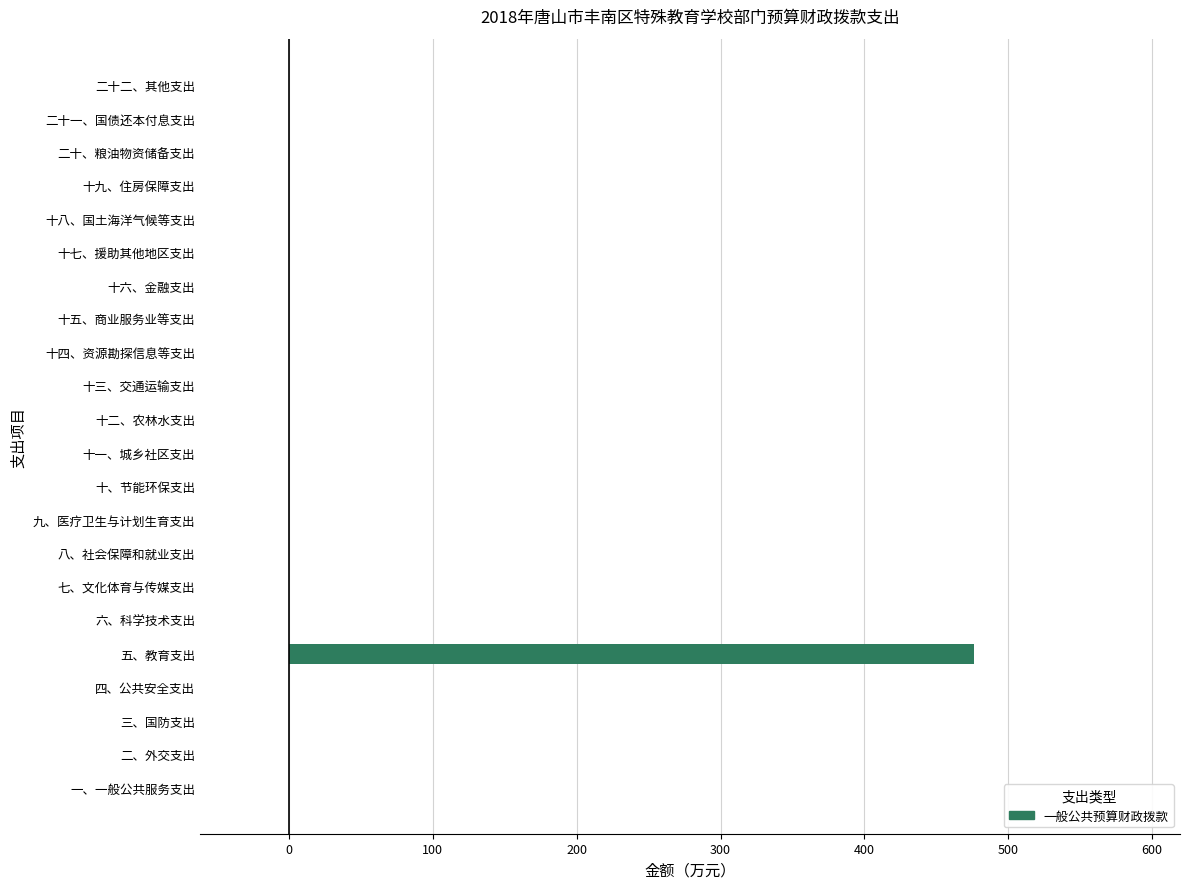

Is it true that the value at 十六、金融支出 is 307.3?

False